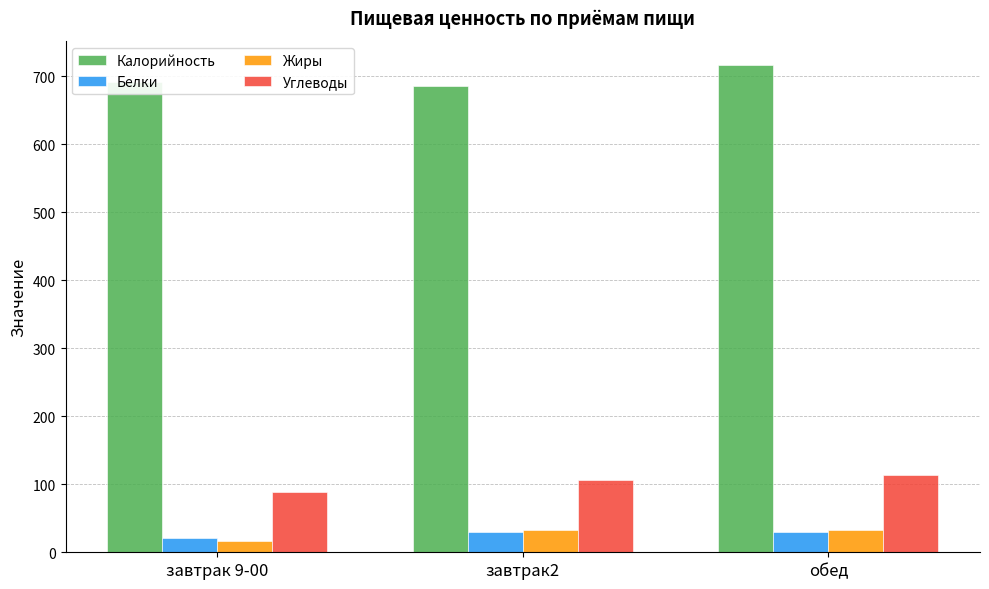

What is the label of the 2nd bar from the right?

завтрак2